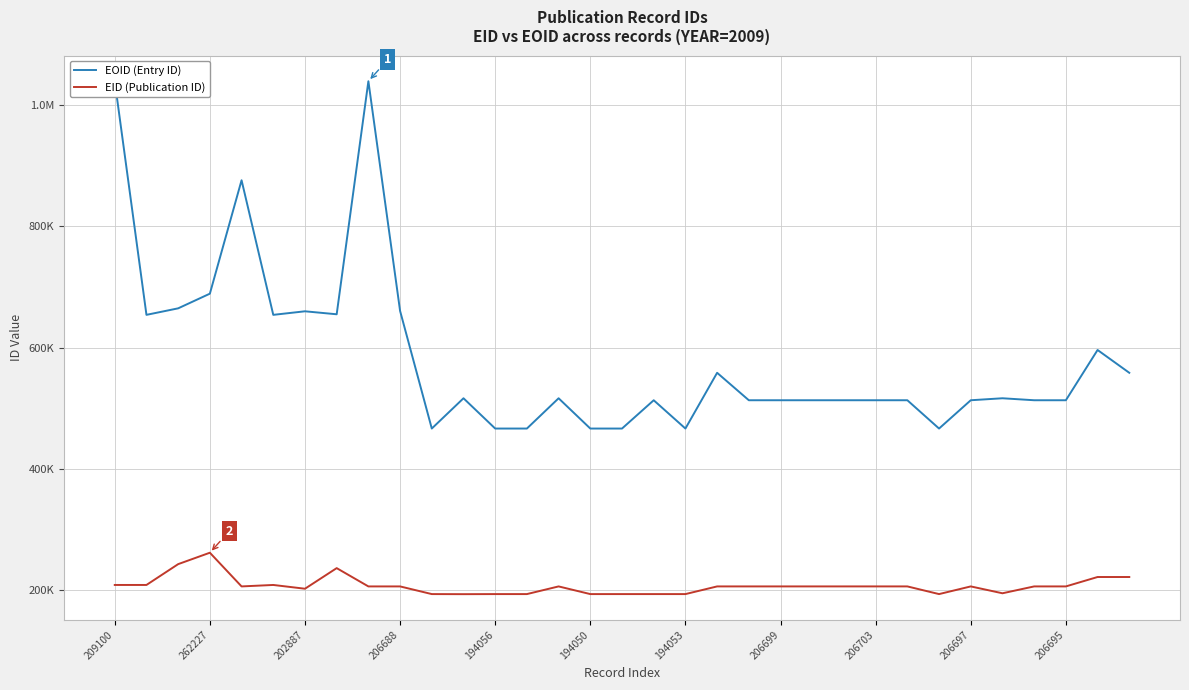

What are all the series names shown in the legend?

EOID (Entry ID), EID (Publication ID)